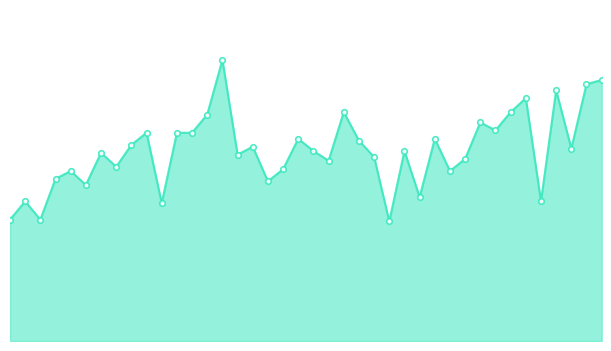

Does the chart have visible grid lines?

No